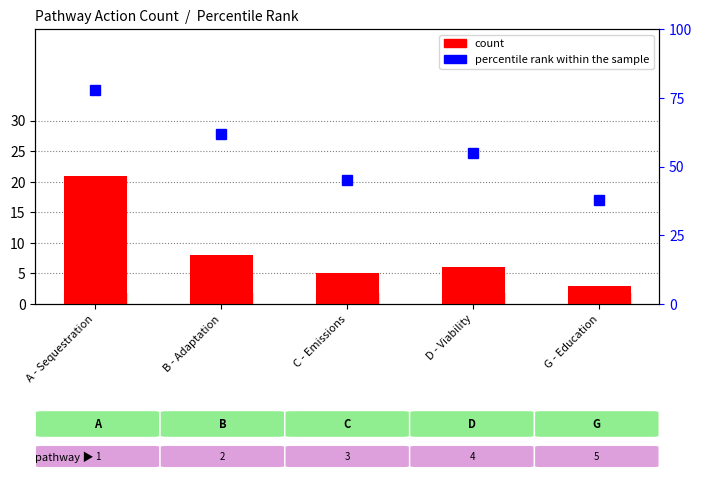

Which series has the largest range (max minus min)?

percentile rank within the sample